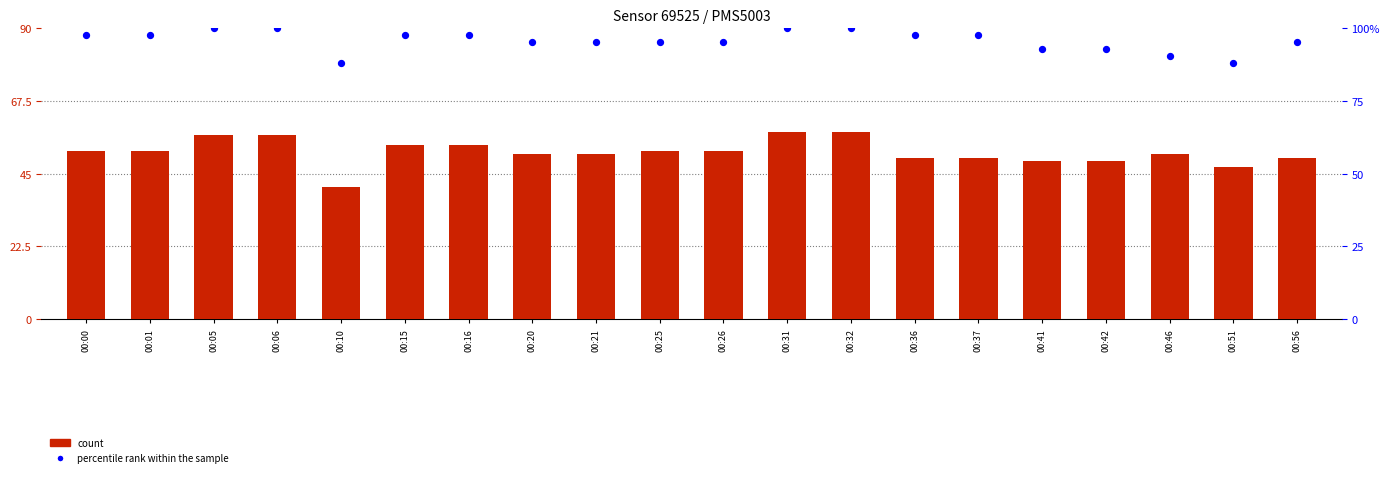

Which series has the largest Y range (max minus min)?

count